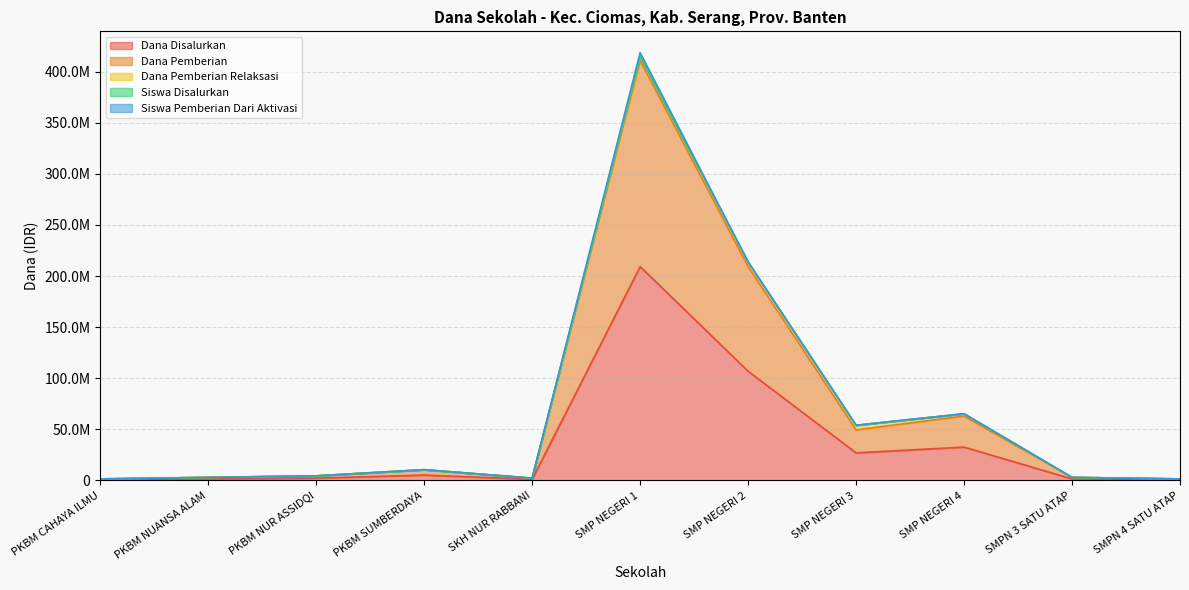

At which label does Siswa Disalurkan reach its peak?

SMP NEGERI 1